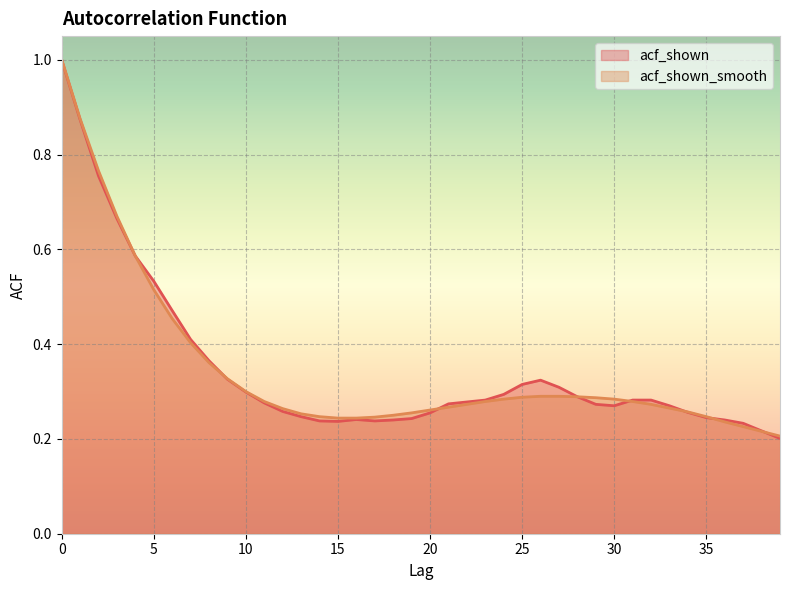

Is it true that acf_shown_smooth equals 0.2 at 8?

False